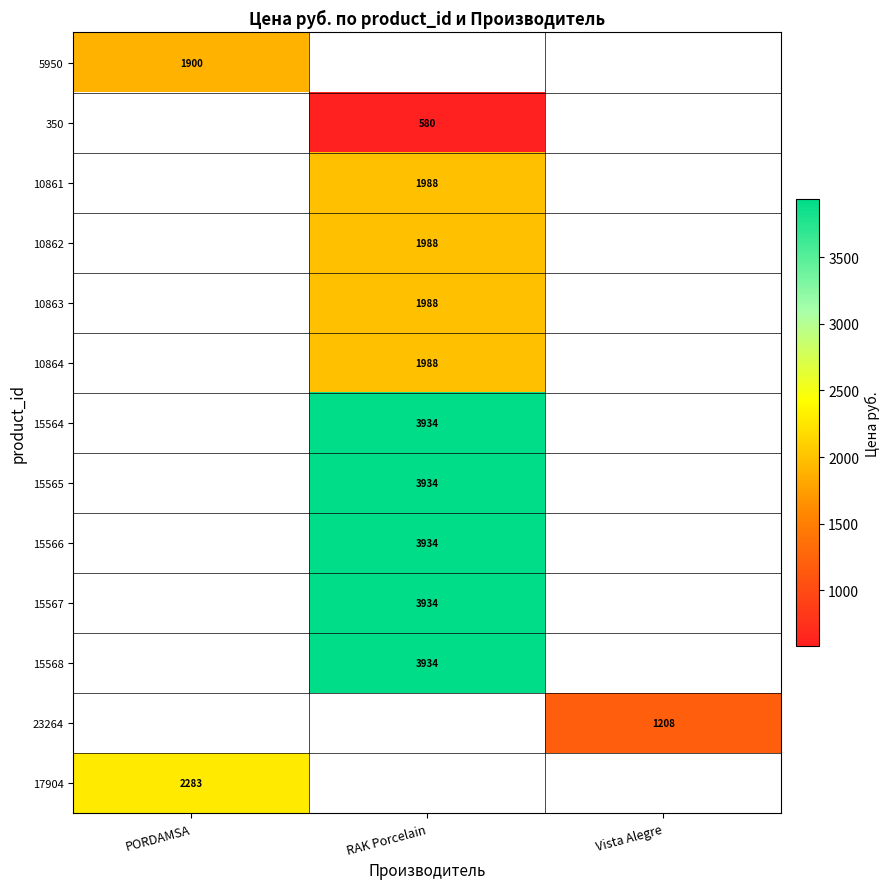

What is the minimum value shown in the chart?

580.0